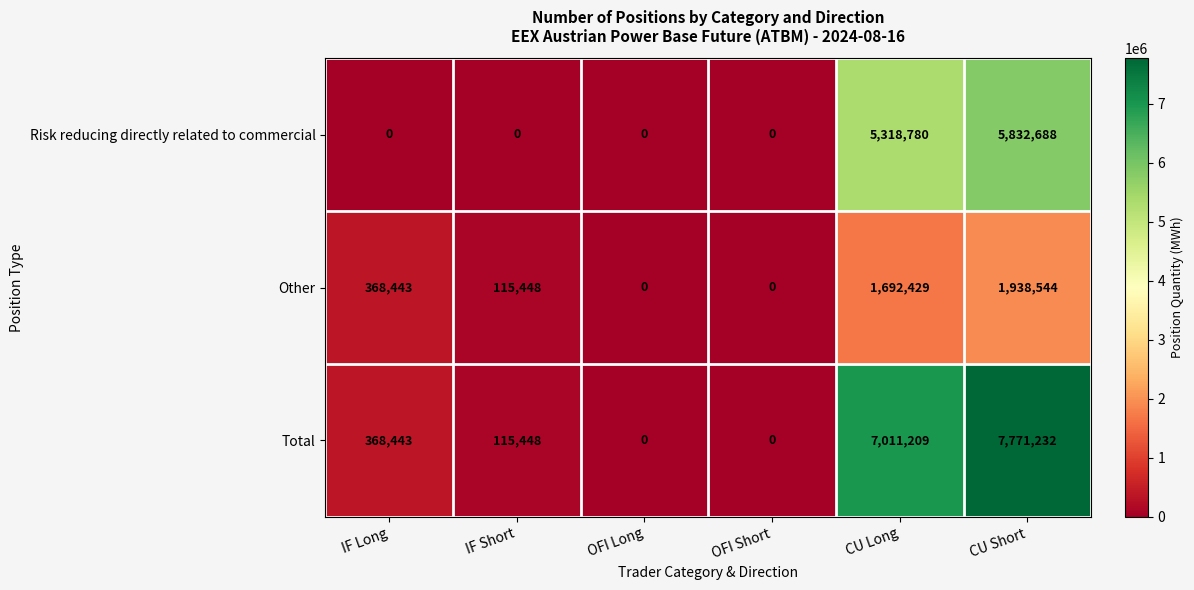

The Total series shows 10555555 at CU Short. True or false?

False